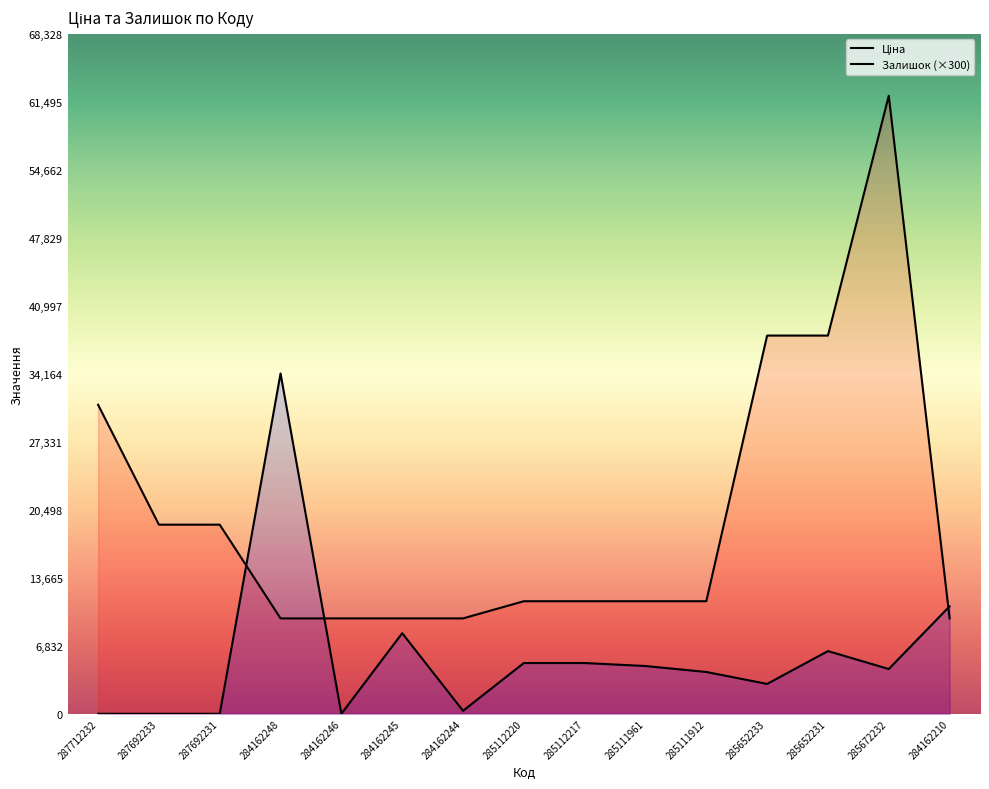

At which label is Ціна closest to 35851?

285652233